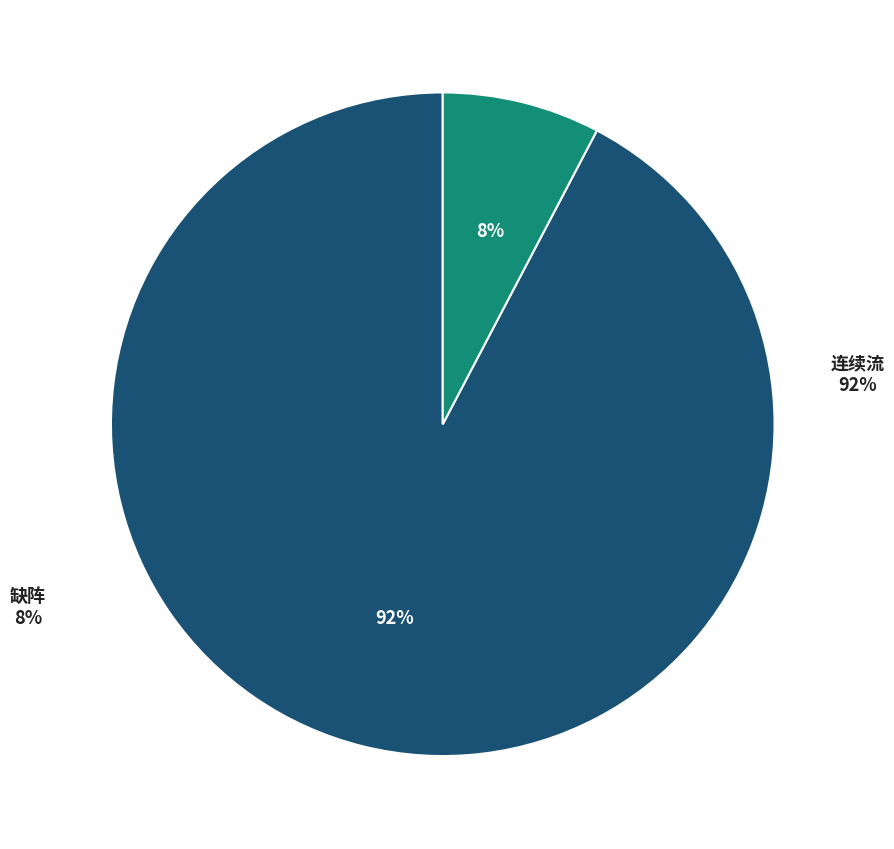

What percentage is the 缺阵 slice, to the nearest percent?

8%